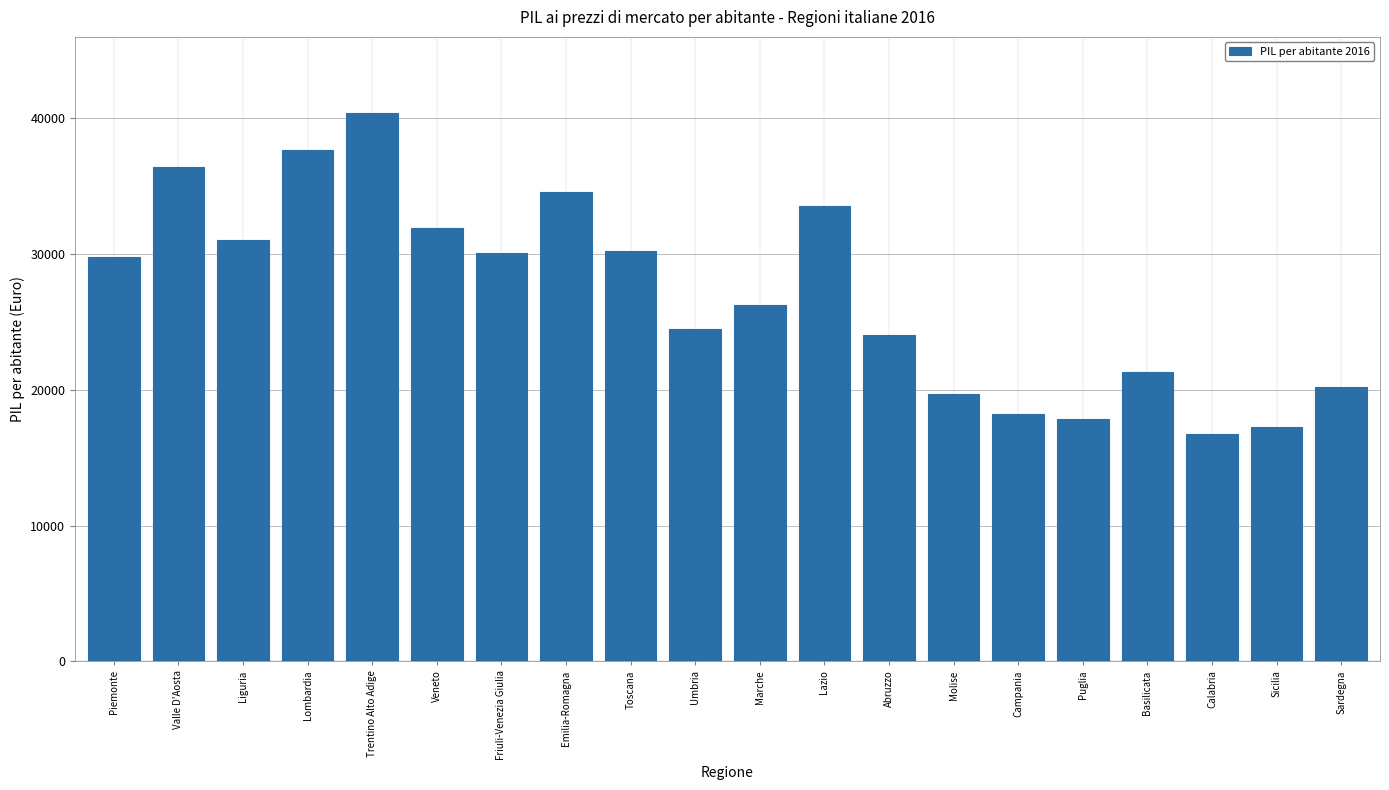

What is the label of the 2nd bar from the left?

Valle D'Aosta